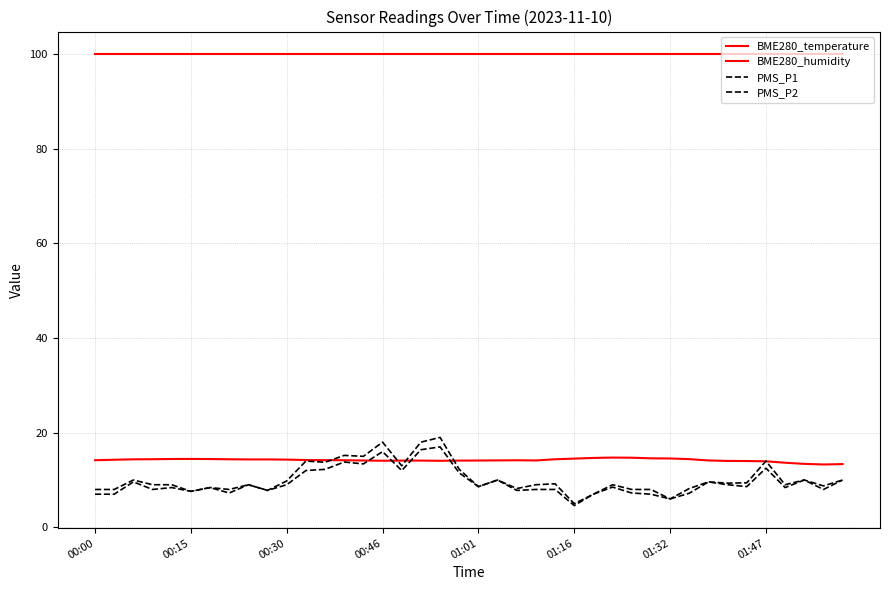

Does the chart have visible grid lines?

Yes